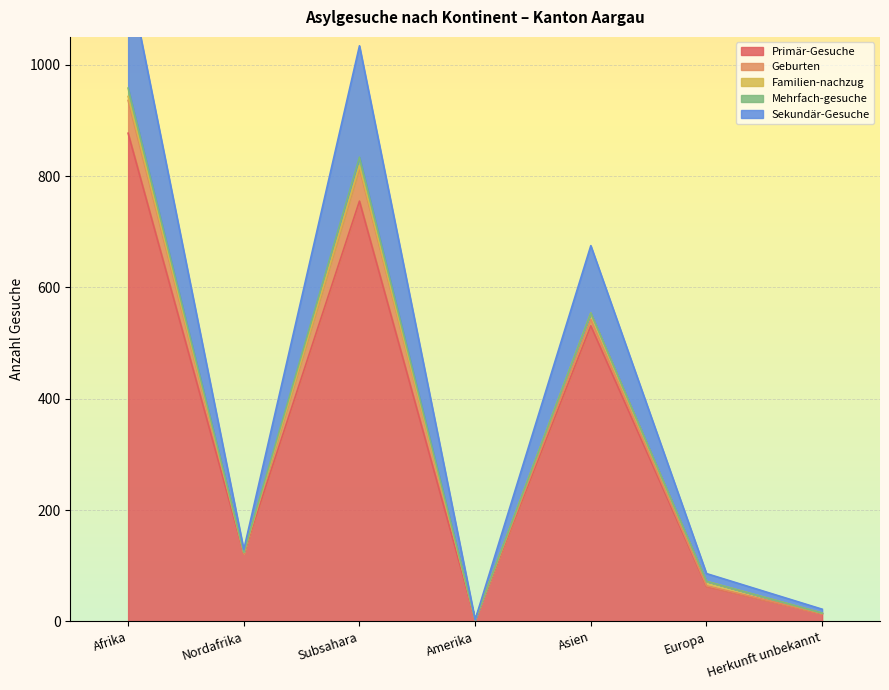

What is the maximum value shown in the chart?

877